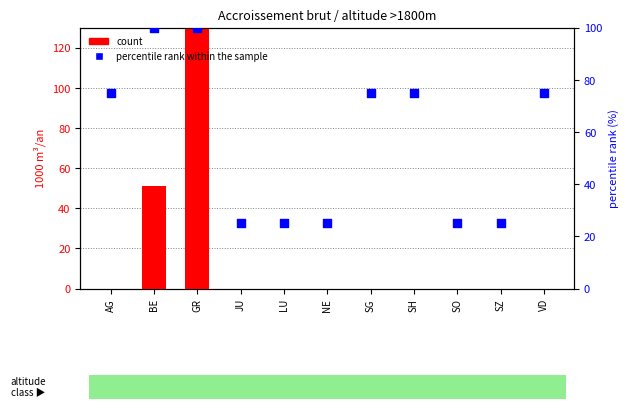

Which series has the widest spread of Y values?

count